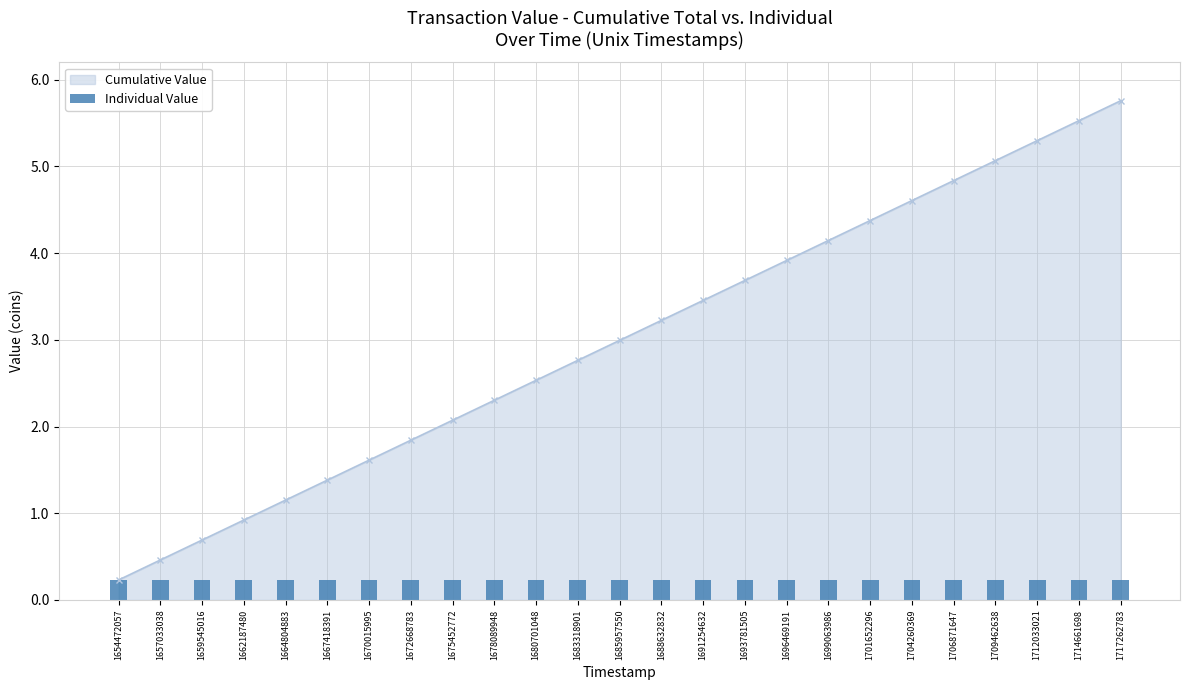

The chart shows a value of 4.6 at 1704260369. True or false?

True